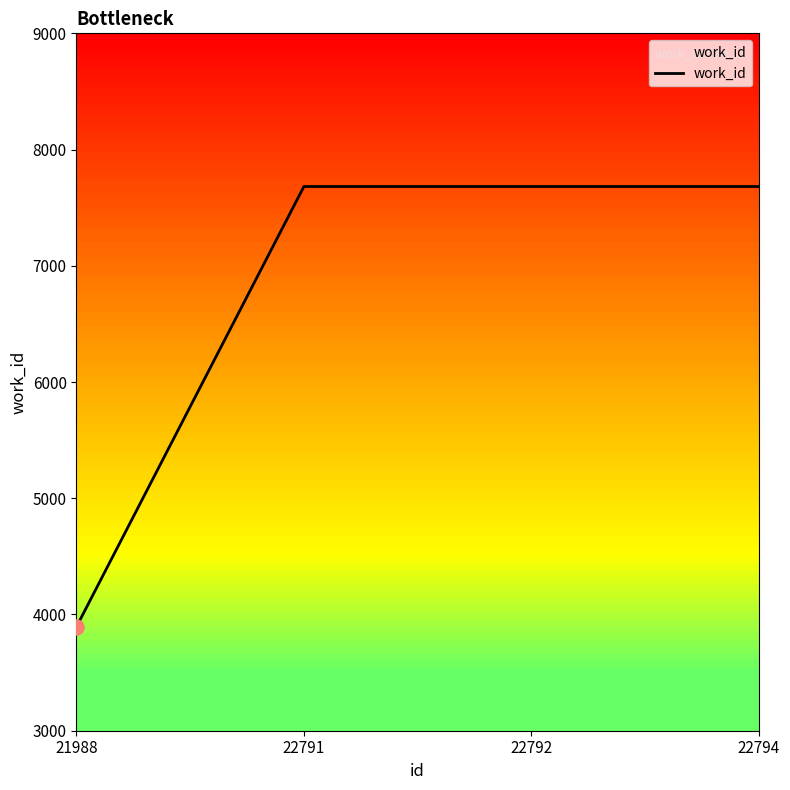

Approximately how many times larger is the value at 22792 compared to 22791?

1.0